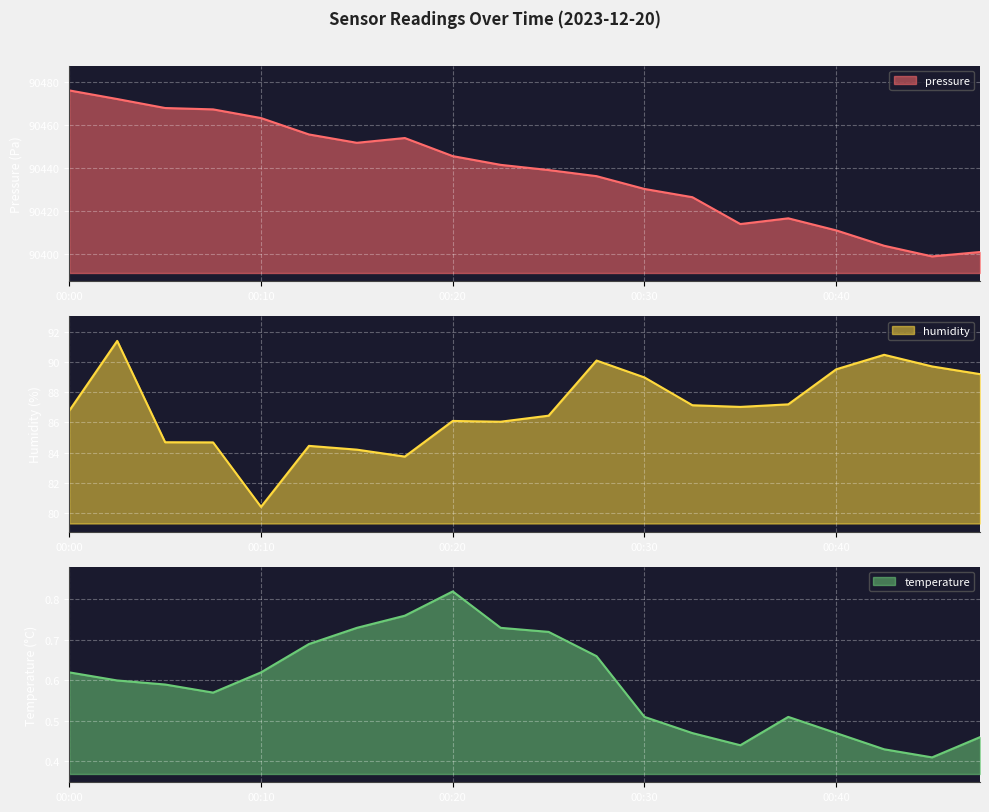

Rank the series by their maximum value, from lowest to highest.

temperature, humidity, pressure